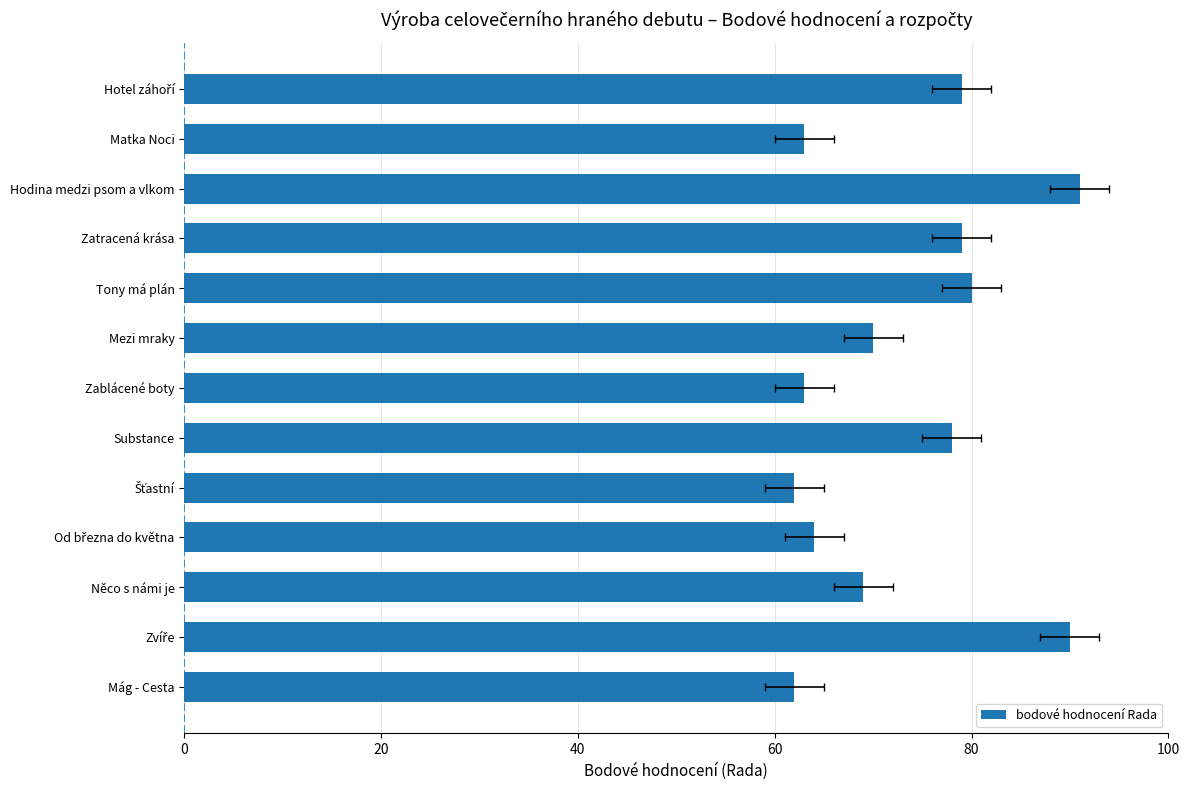

What is the difference between the maximum and minimum values?

29